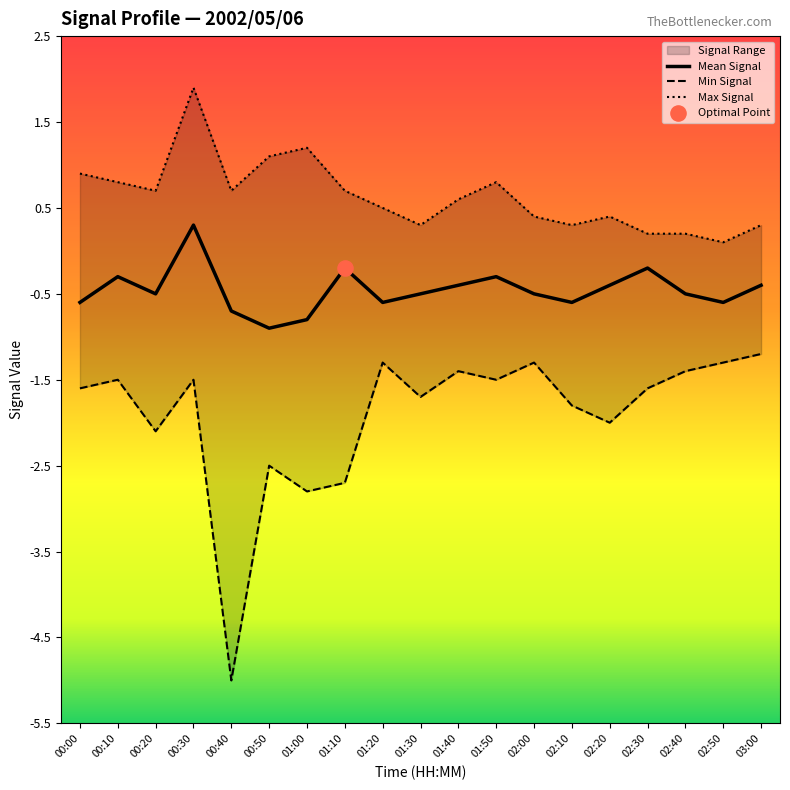

Which series contains the lowest Y value?

Min Signal